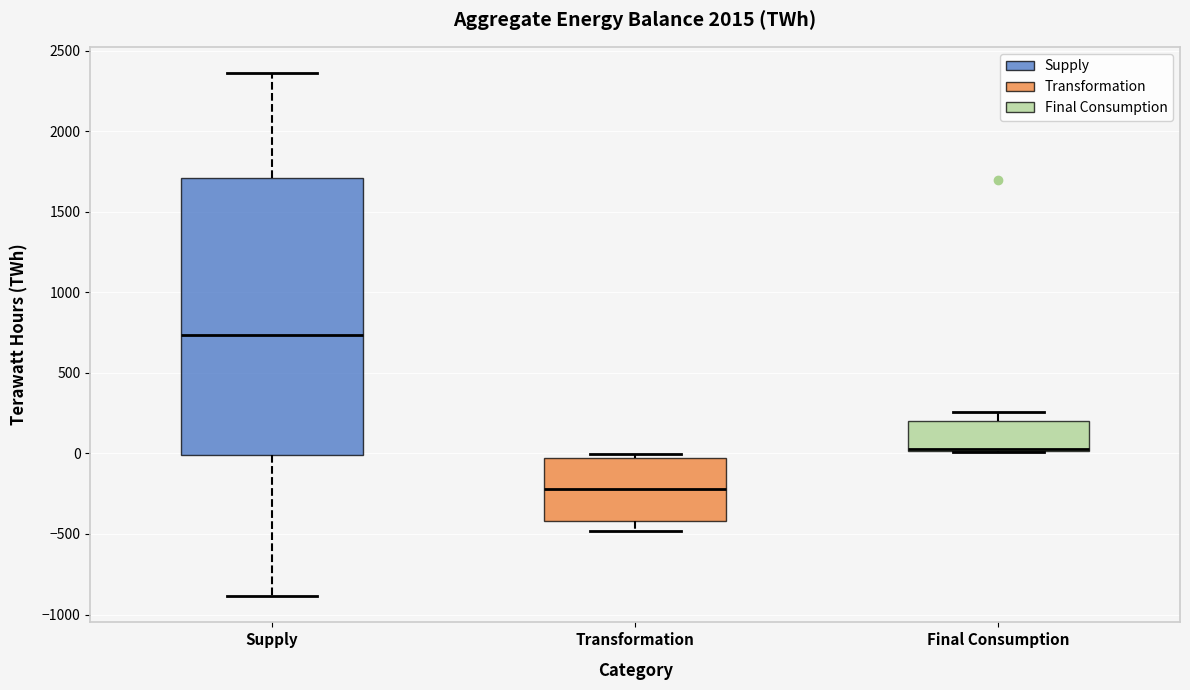

Reading left to right, read every box against the y-axis: the position of its median line, the range the box covers, and the ends of its whiskers. The values are not printed on the chart, so give them approximately, as read against the axis.

Supply: median 750, box 0 to 1700, whiskers -900 to 2350
Transformation: median -200, box -400 to -50, whiskers -500 to 0
Final Consumption: median 0 (drawn on the box's lower edge), box 0 to 200, whiskers 0 to 250